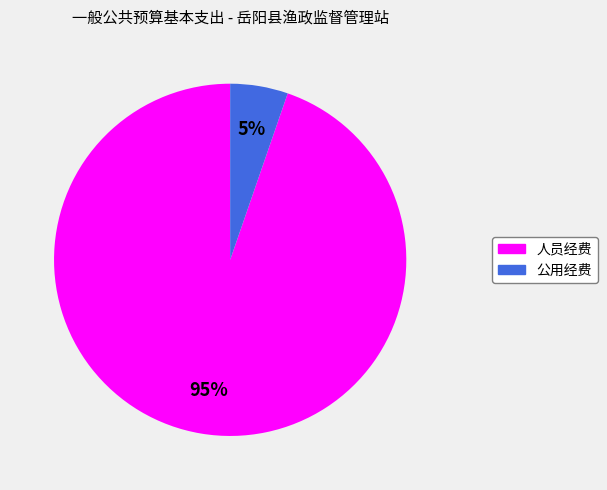

Which has a higher value, 人员经费 or 公用经费?

人员经费